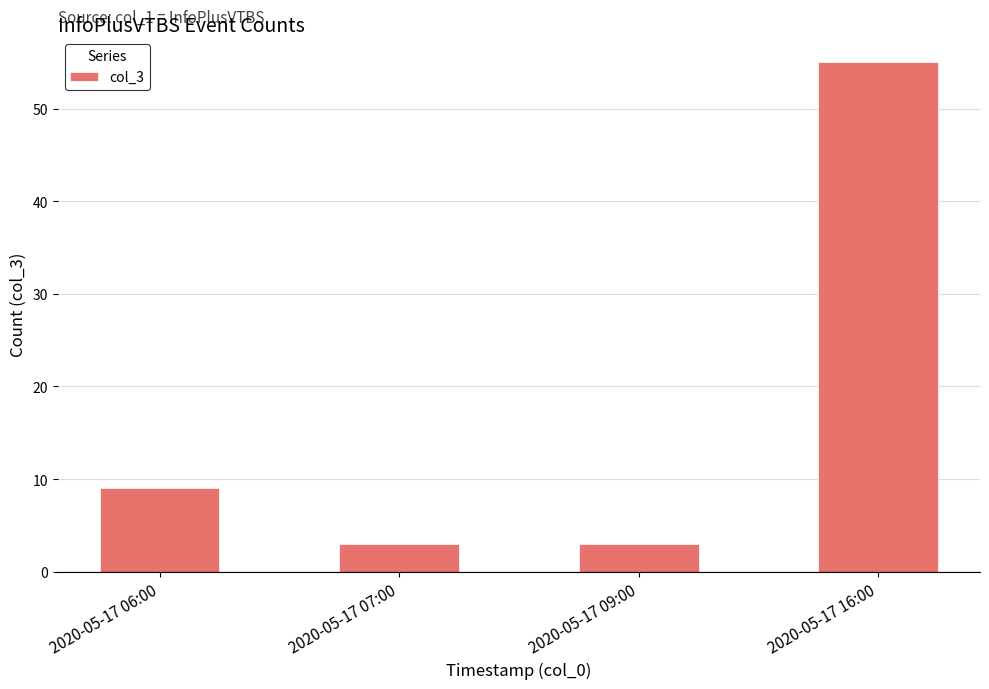

What is the difference between the second highest and second lowest values?

6